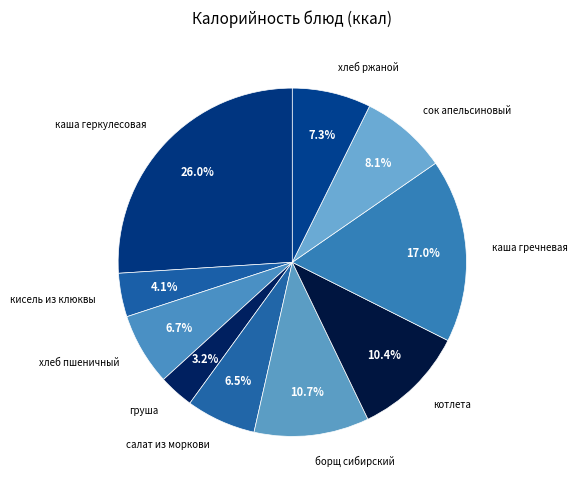

The борщ сибирский slice represents 22% of the pie. True or false?

False